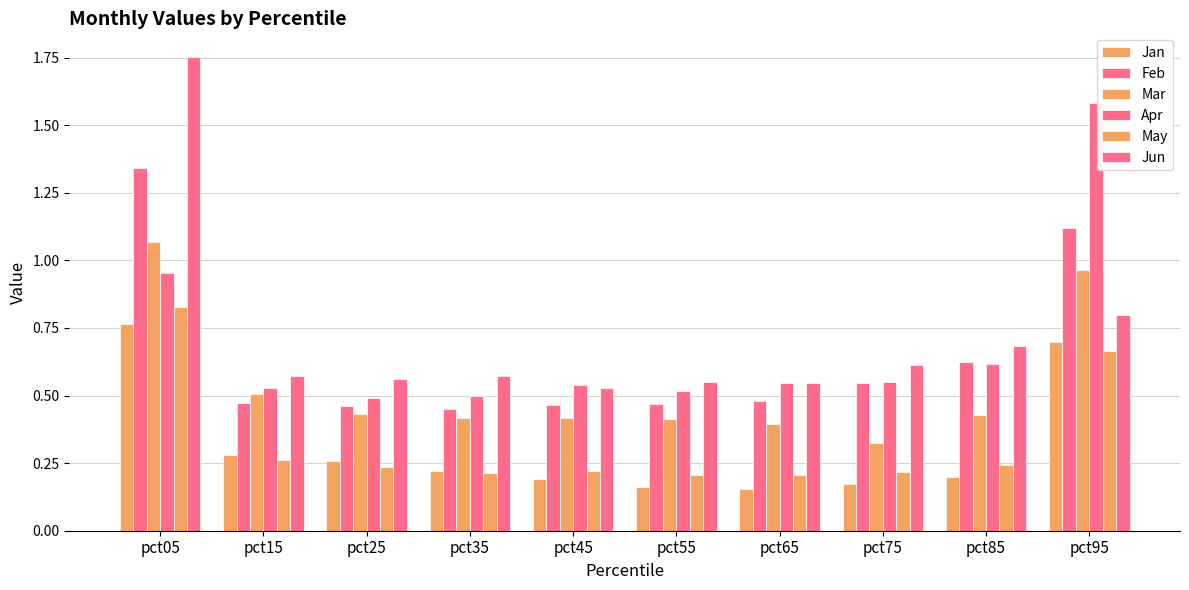

Where is Mar nearest to the value 0?

pct75